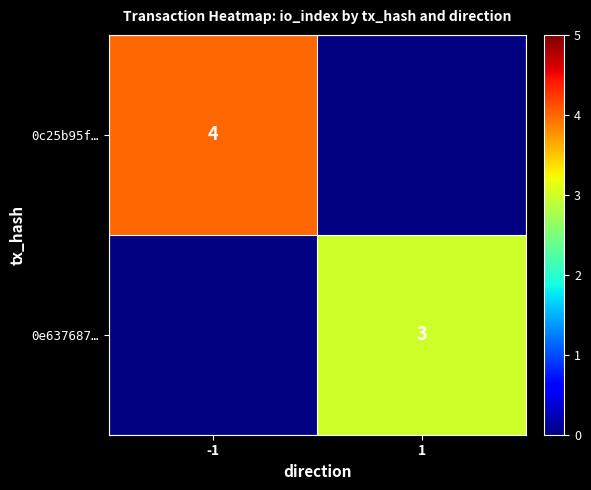

The 0e637687… series shows 5 at 1. True or false?

False